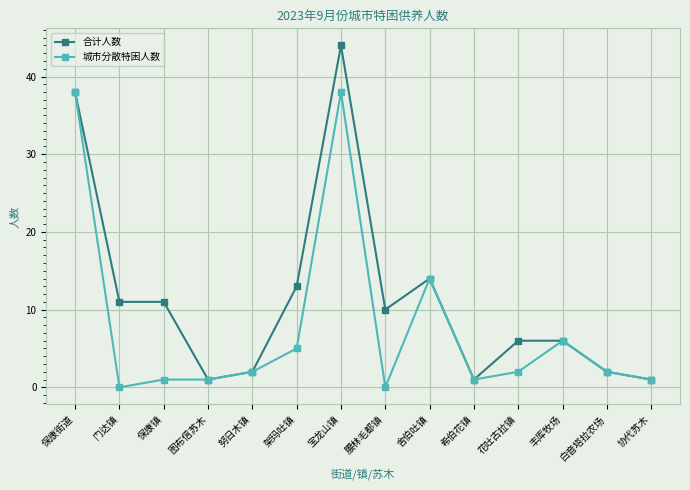

List the series in order of their overall mean, lowest first.

城市分散特困人数, 合计人数